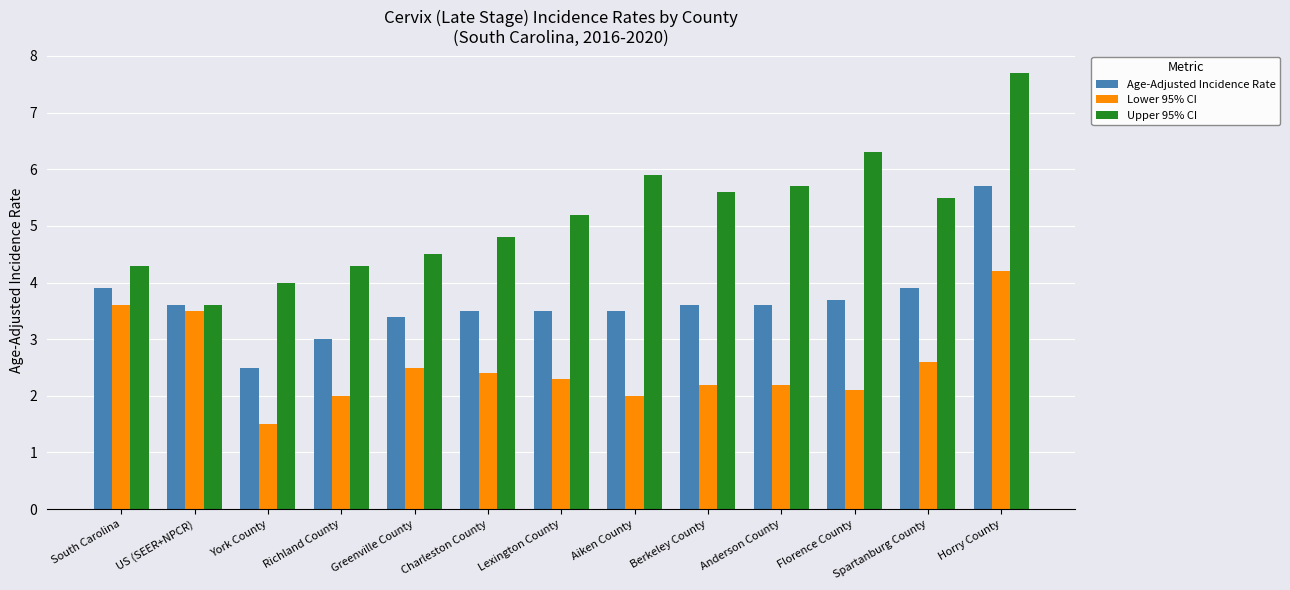

Which label corresponds to the smallest value in the chart?

York County